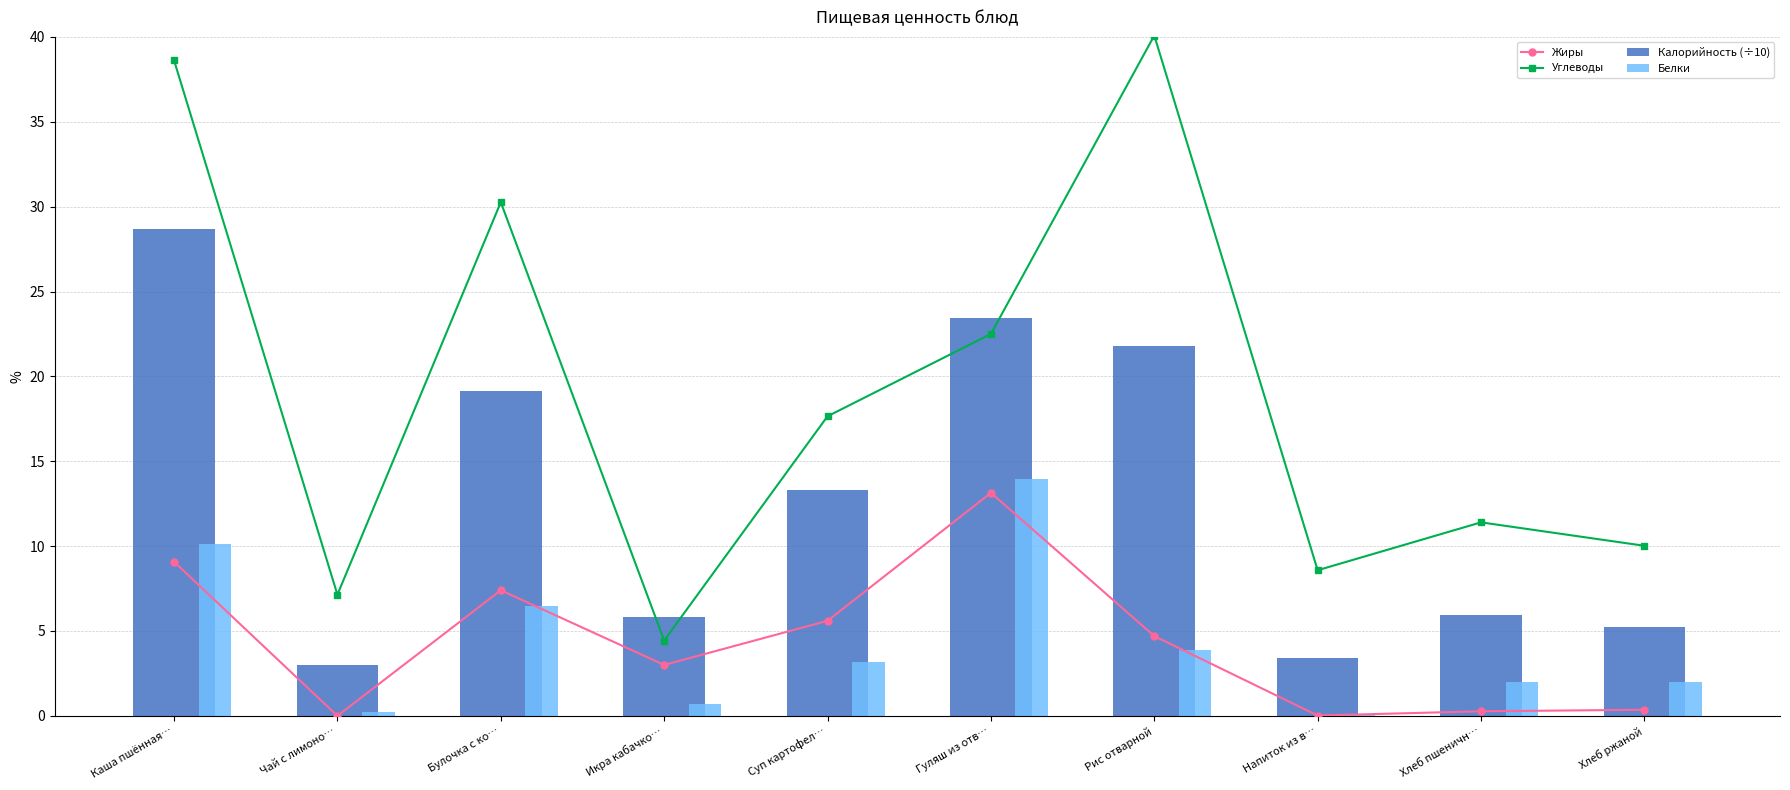

What are all the series names shown in the legend?

Жиры, Углеводы, Калорийность (÷10), Белки